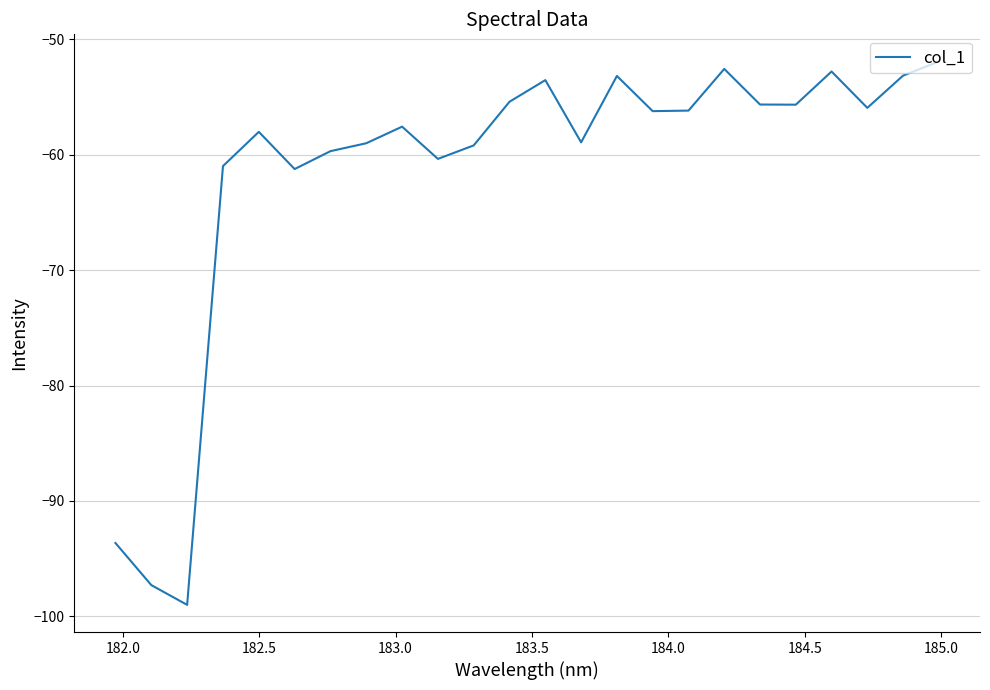

What is the difference between the maximum and minimum values?

47.1